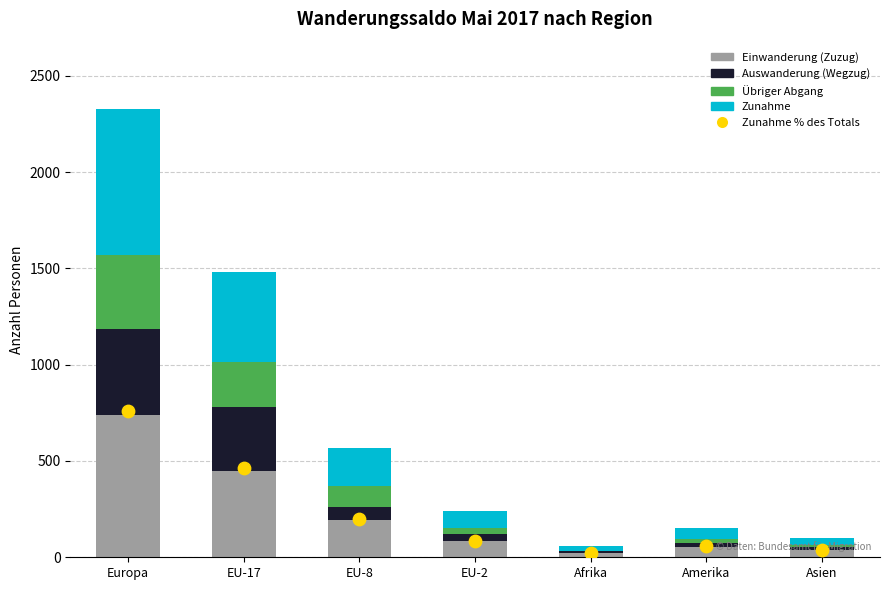

What are all the series names shown in the legend?

Einwanderung (Zuzug), Auswanderung (Wegzug), Übriger Abgang, Zunahme, Zunahme % des Totals